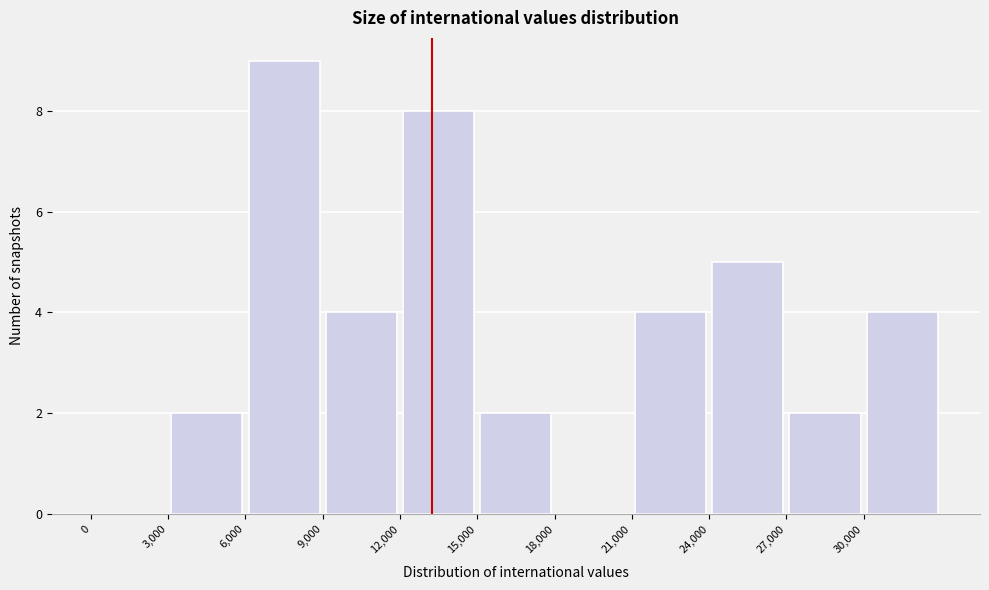

Reading left to right, transcribe this chart: for each bar, give the range it covers on the x-axis and its height. The values are not printed on the chart, so give them approximately, as read against the axis.

0 to 3000: 0
3000 to 6000: 2
6000 to 9000: 9
9000 to 12000: 4
12000 to 15000: 8
15000 to 18000: 2
18000 to 21000: 0
21000 to 24000: 4
24000 to 27000: 5
27000 to 30000: 2
30000 to 33000: 4